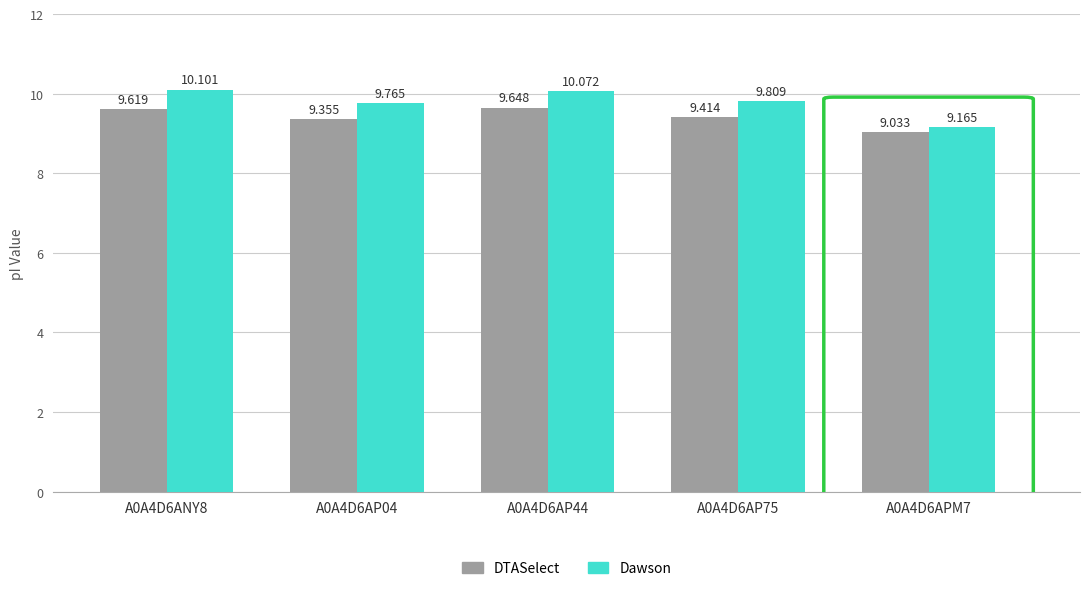

Rank the categories by DTASelect value from highest to lowest.

A0A4D6AP44, A0A4D6ANY8, A0A4D6AP75, A0A4D6AP04, A0A4D6APM7